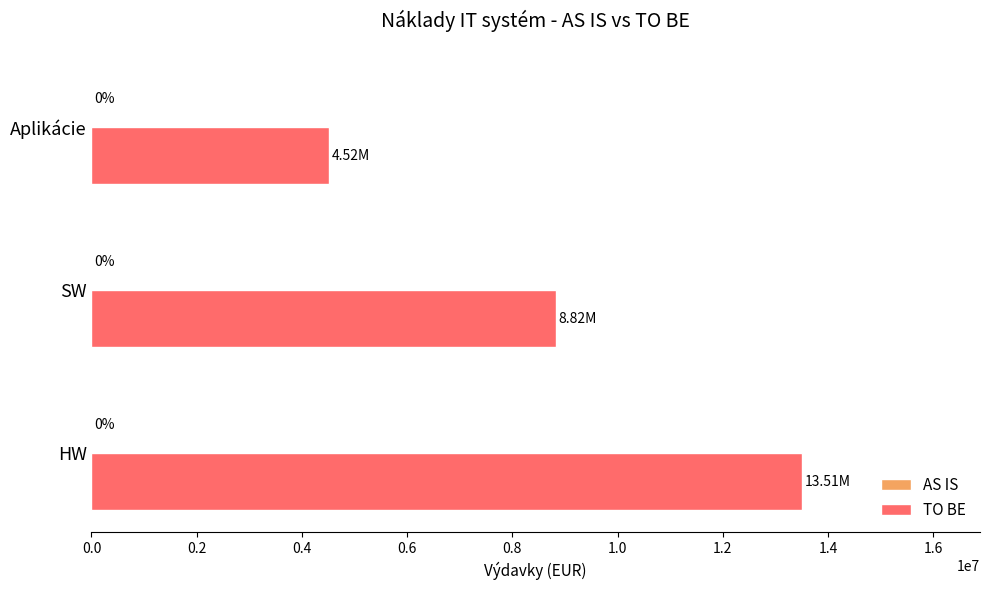

Are the bars horizontal?

Yes